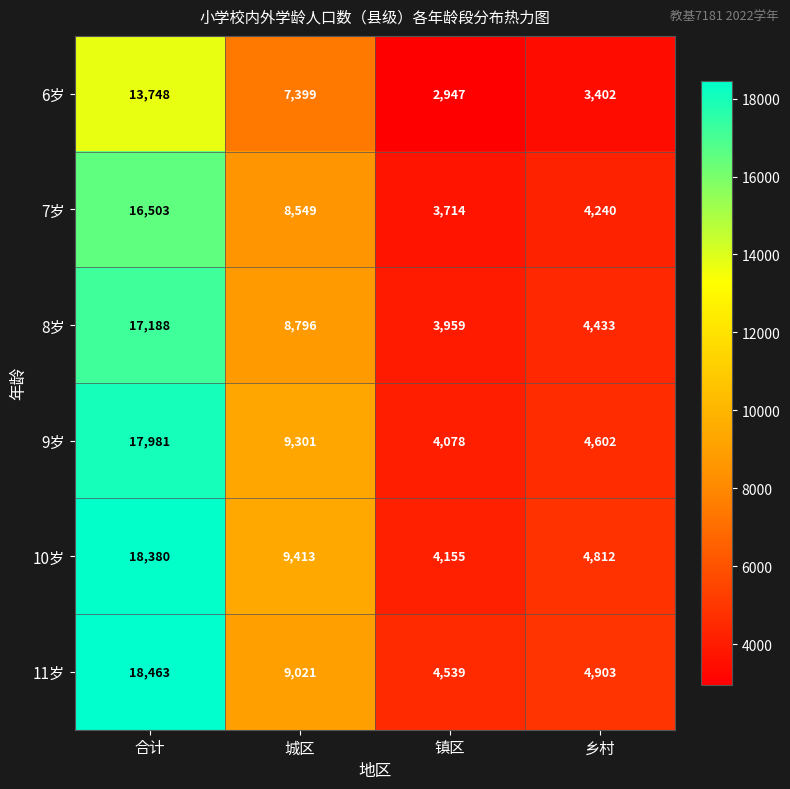

At which label does 7岁 first exceed 8549?

合计